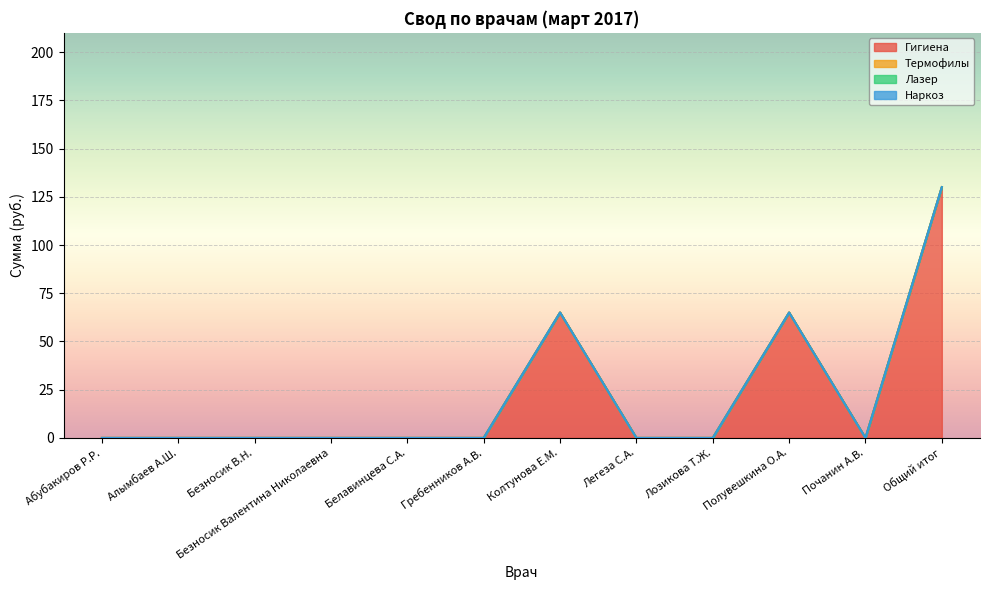

Reading left to right, transcribe all the data shown in this chart.

Гигиена: 0	0	0	0	0	0	65	0	0	65	0	130
Термофилы: 0	0	0	0	0	0	0	0	0	0	0	0
Лазер: 0	0	0	0	0	0	0	0	0	0	0	0
Наркоз: 0	0	0	0	0	0	0	0	0	0	0	0